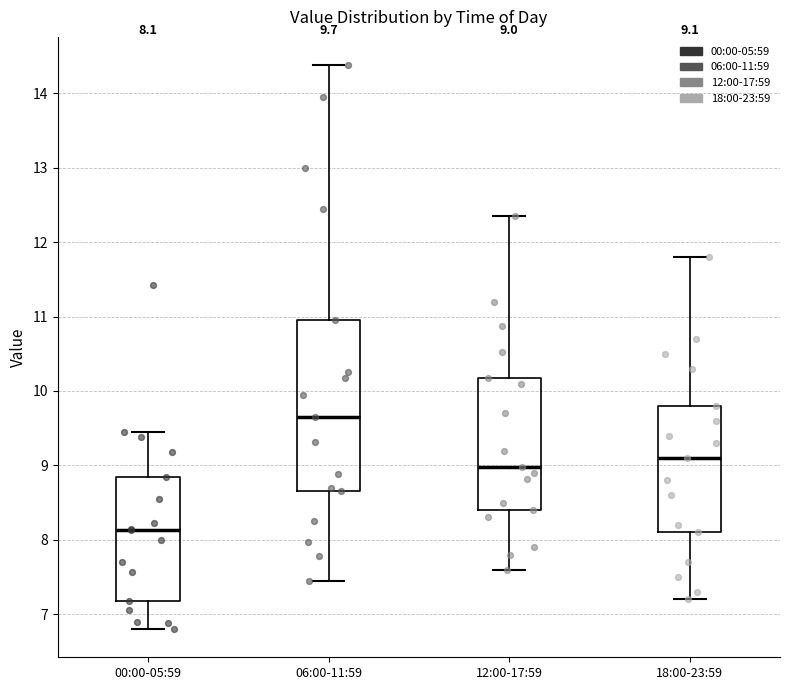

Comparing the boxes themselves (not the whiskers), which one is the tallest?

06:00-11:59